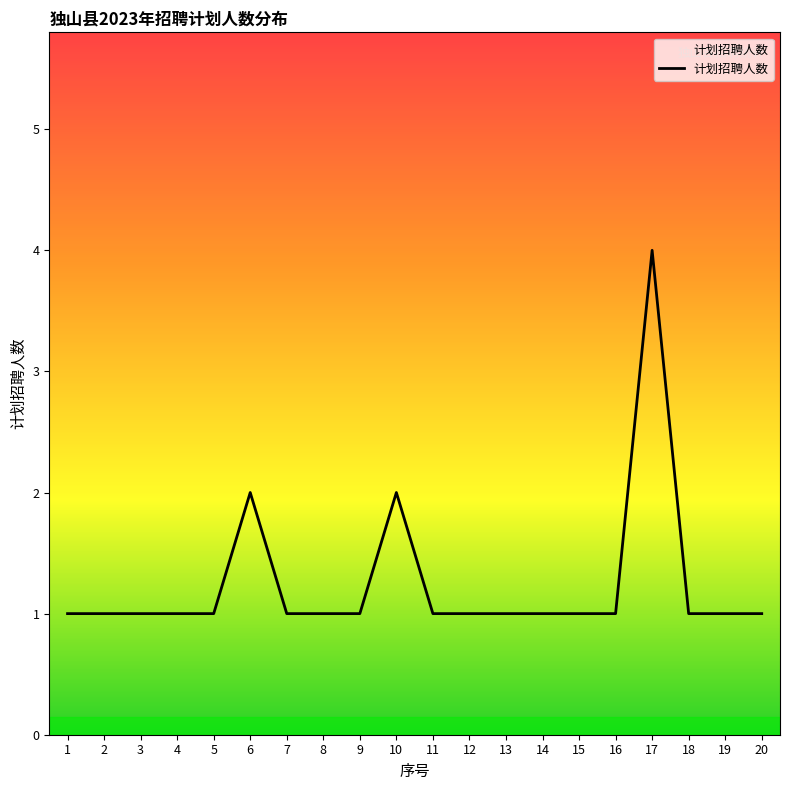

What is the average value?

1